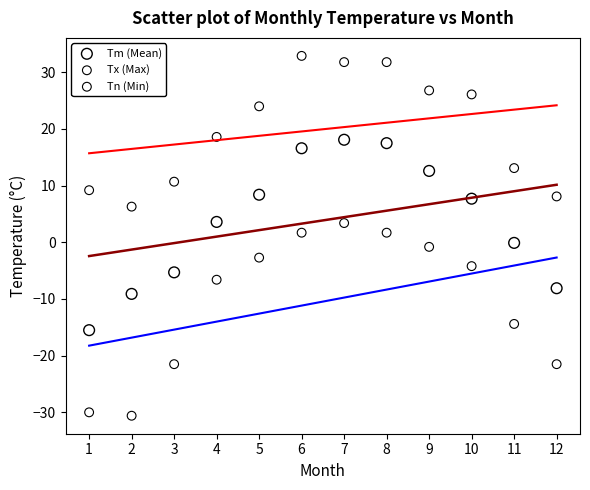

Which series contains the lowest Y value?

Tn (Min)